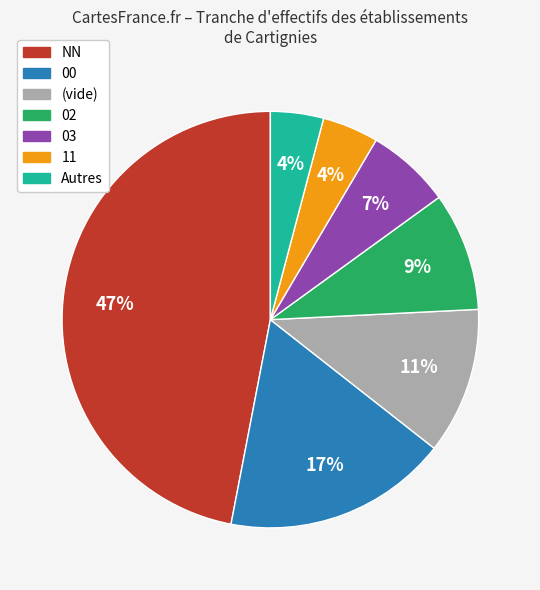

Count the number of slices in the pie.

7